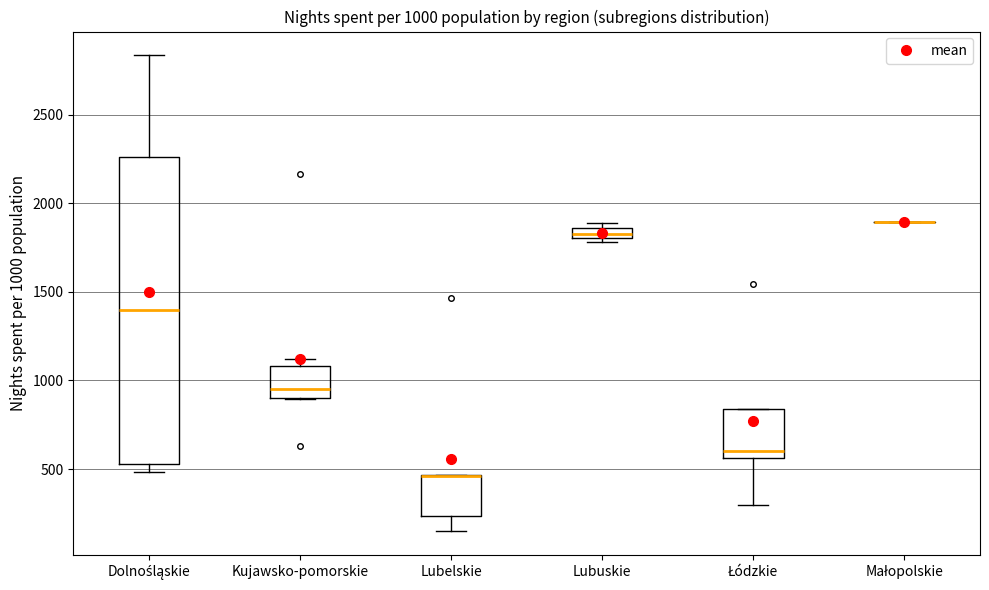

Which box is the tallest, from its lower edge to its upper edge?

Dolnośląskie